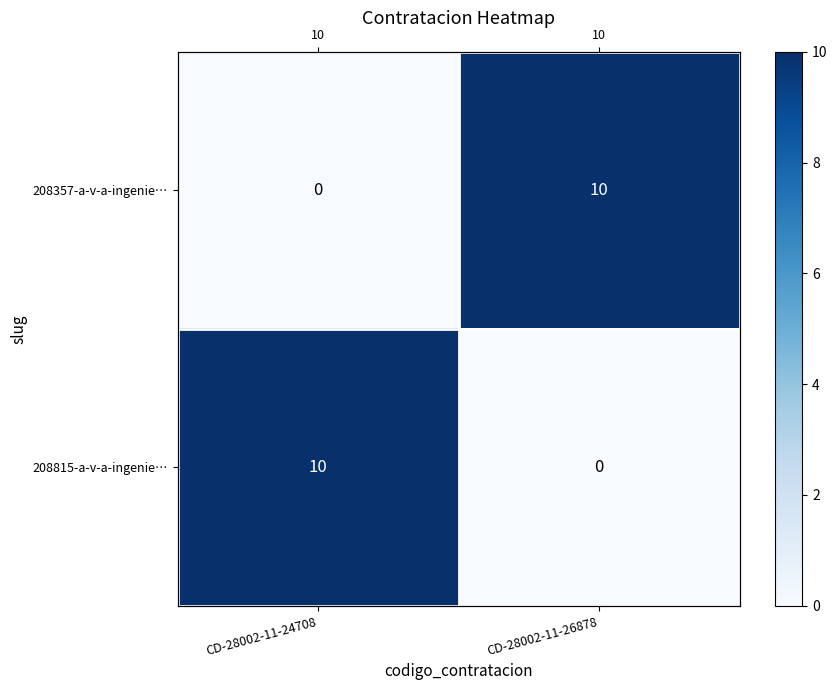

At which category does the chart reach its peak across all series?

CD-28002-11-26878